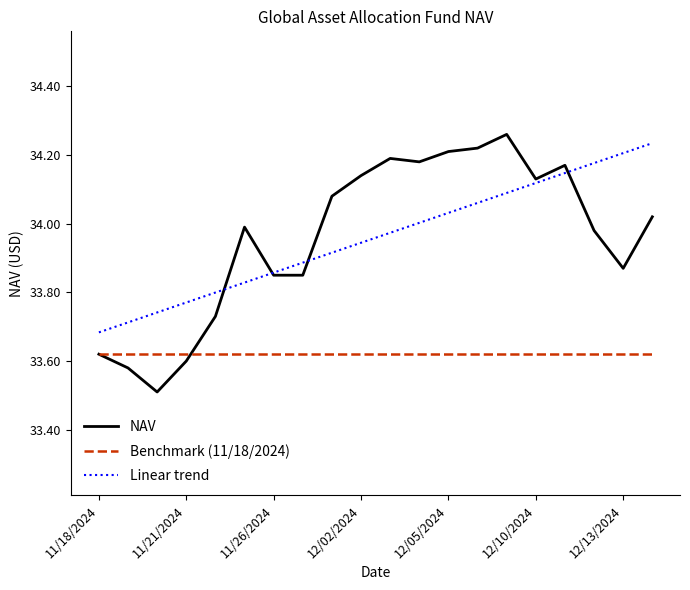

True or false: Linear trend and Benchmark (11/18/2024) cross at least once.

False